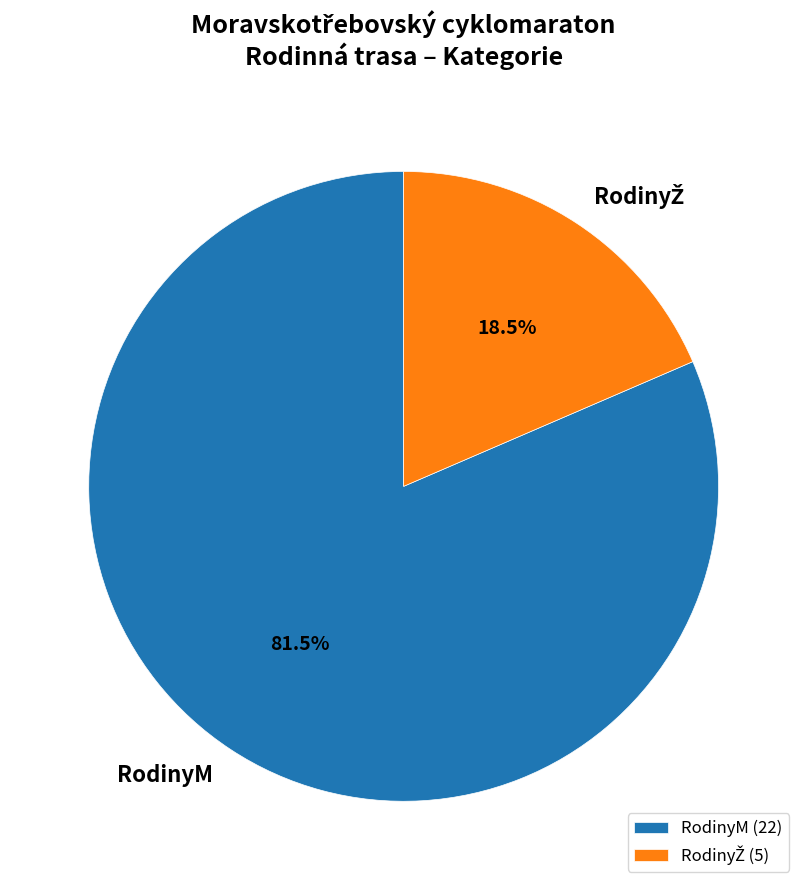

Does RodinyM represent more than half of the total?

Yes